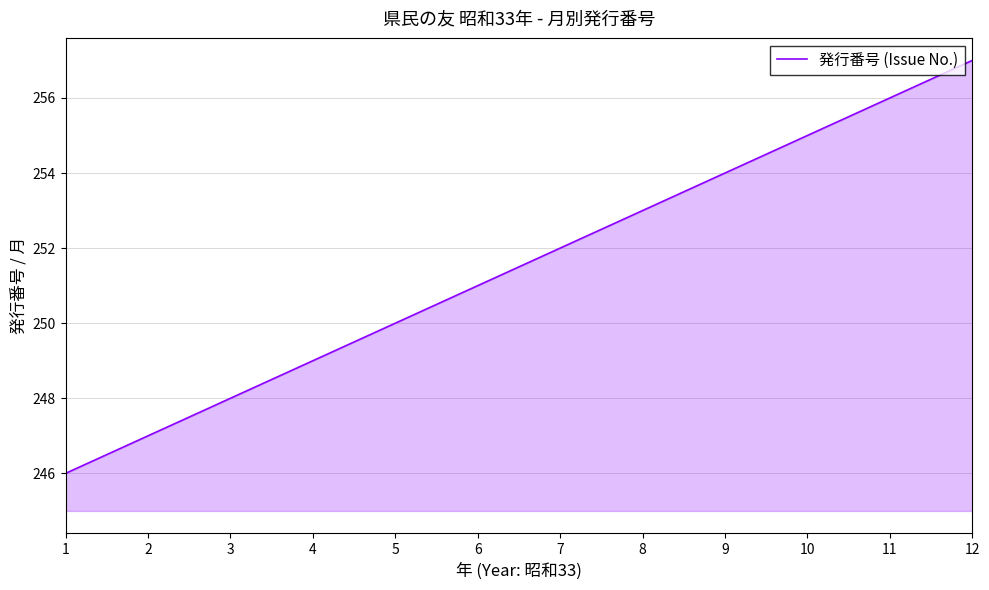

List the labels in order of value, smallest first.

1, 2, 3, 4, 5, 6, 7, 8, 9, 10, 11, 12